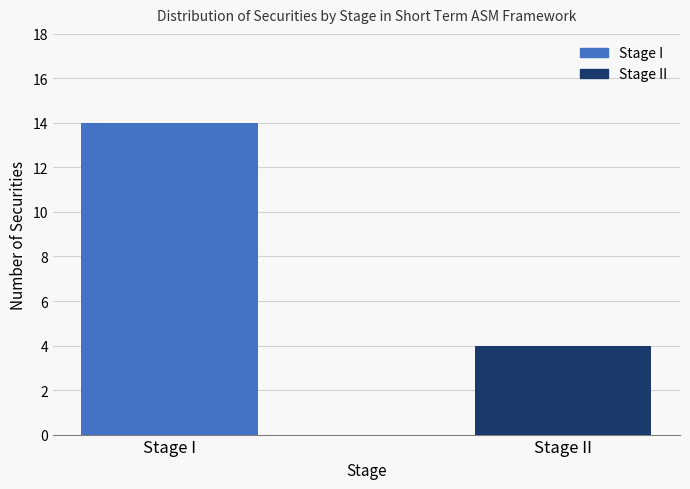

What is the greatest value displayed?

14